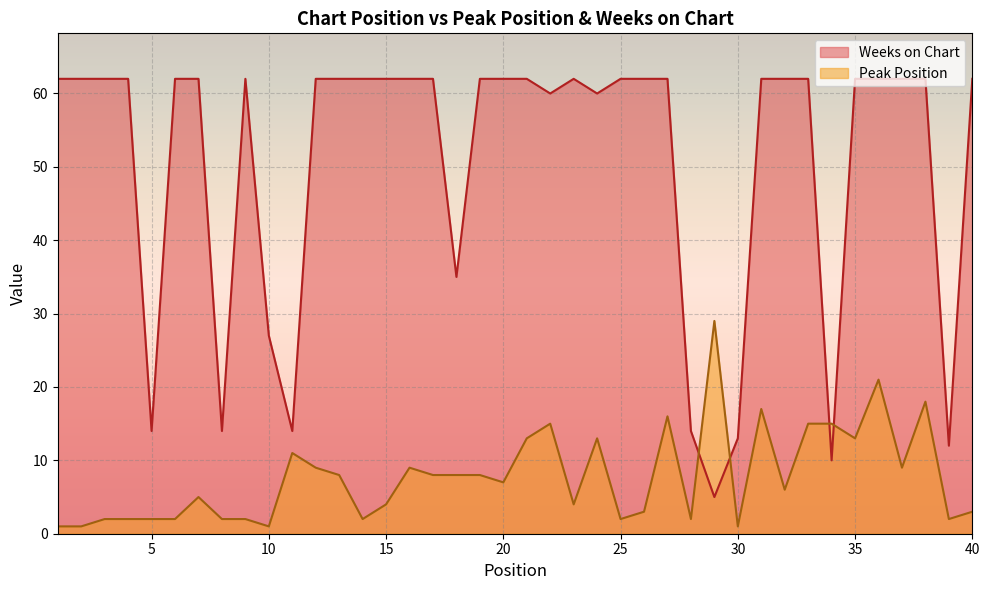

What is the difference between the maximum and minimum values in the Weeks on Chart series?

57